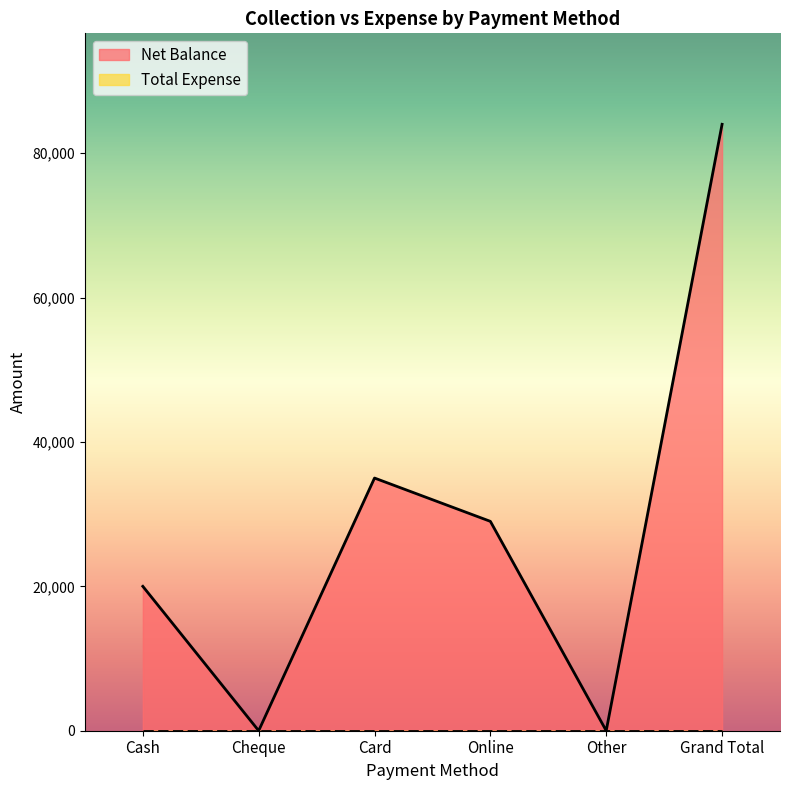

Rank the categories by value from highest to lowest.

Grand Total, Card, Online, Cash, Cheque, Other